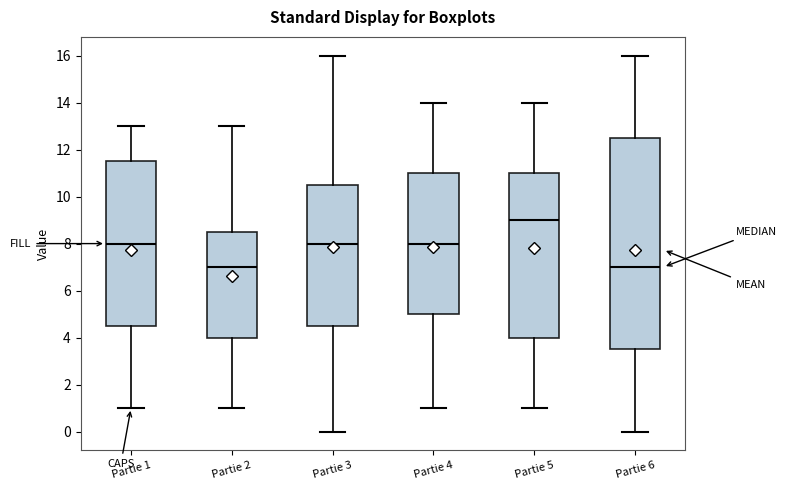

Which box's median line is the highest?

Partie 5